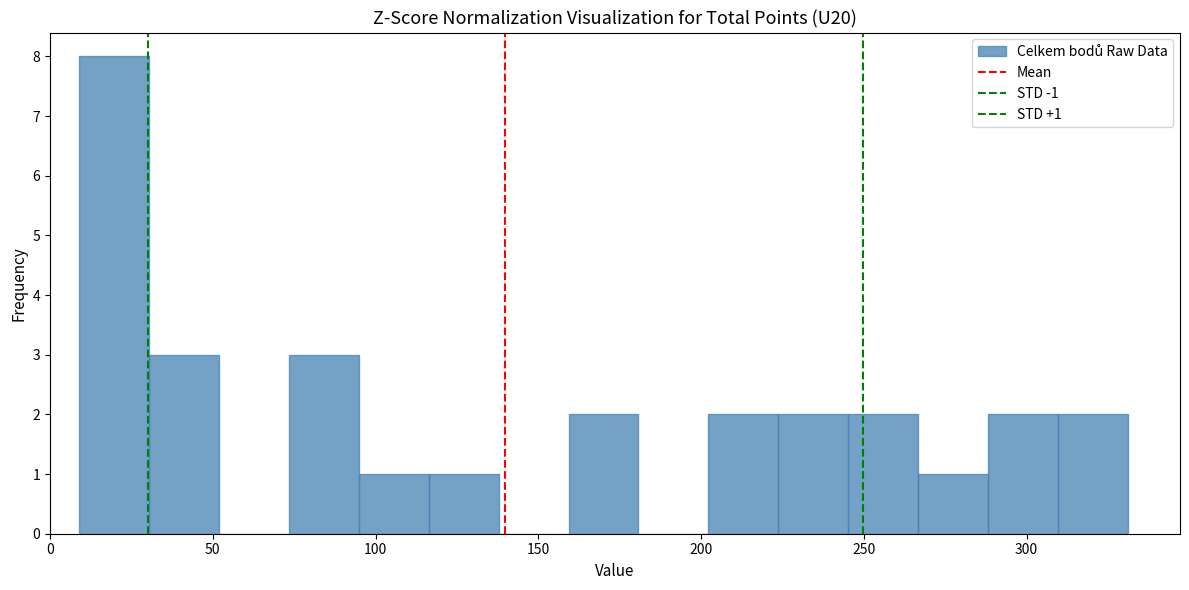

Which range on the x-axis has the tallest bar?

10 to 30